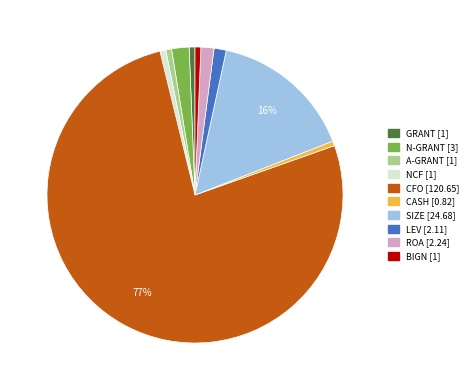

To the nearest percent, what is the combined percentage of NCF and ROA?

2%